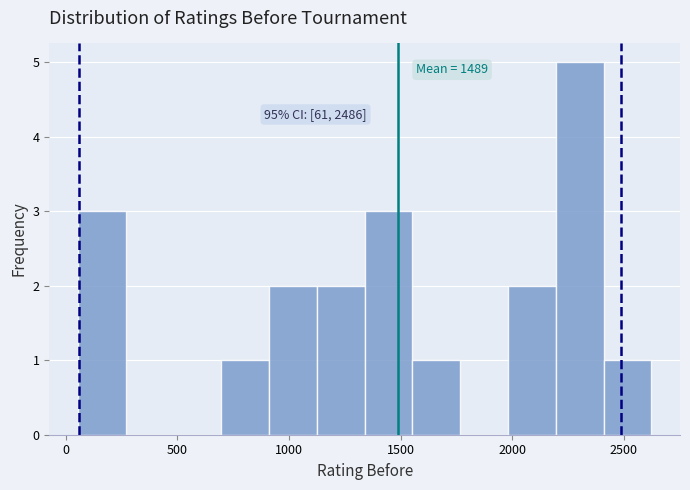

Which range on the x-axis has the tallest bar?

2200 to 2400